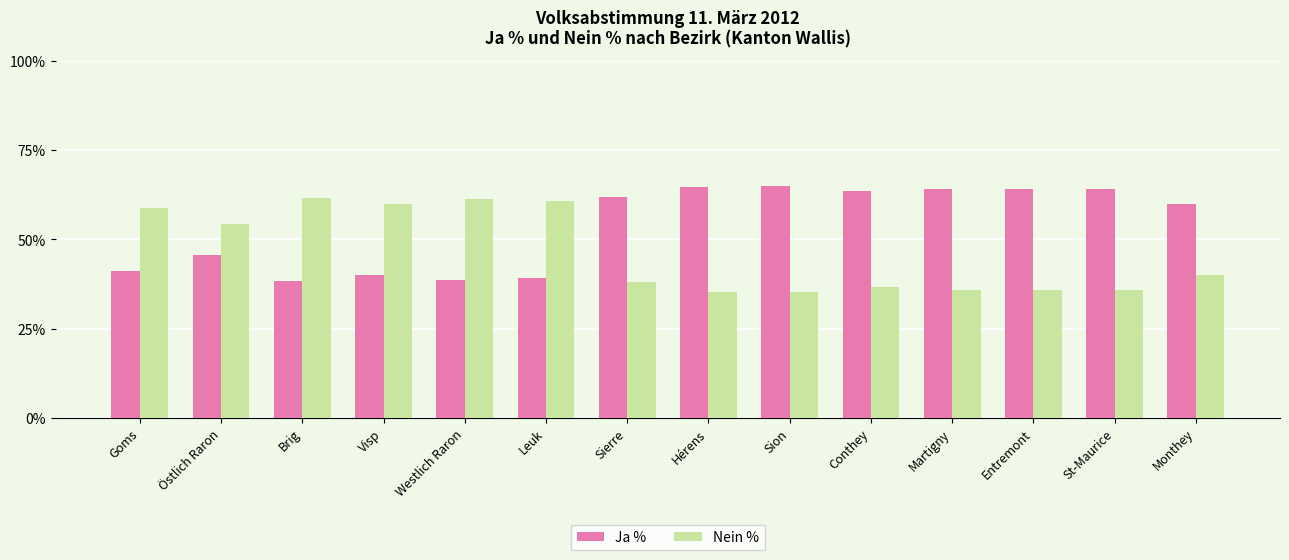

What is the spread (max minus min) of values at Hérens?

29.3